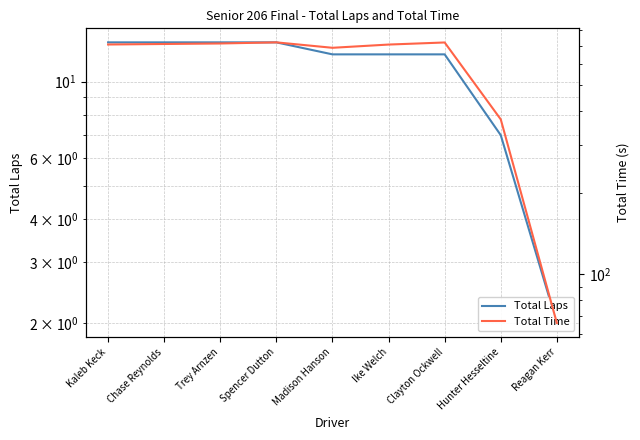

Count the number of data series in this chart.

2